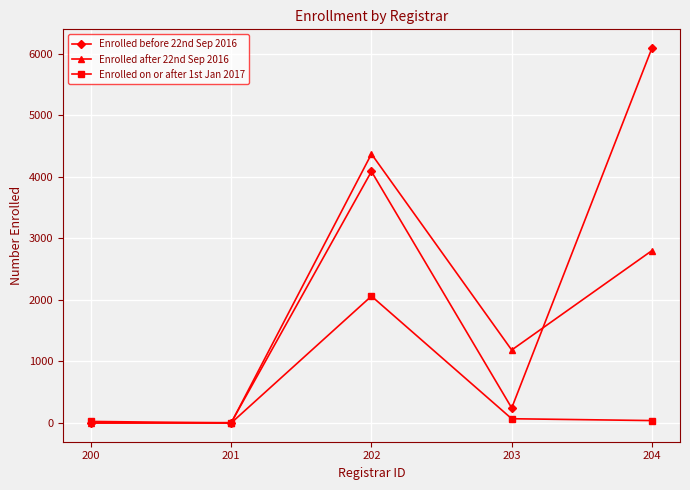

The Enrolled on or after 1st Jan 2017 series shows 25 at 200. True or false?

True